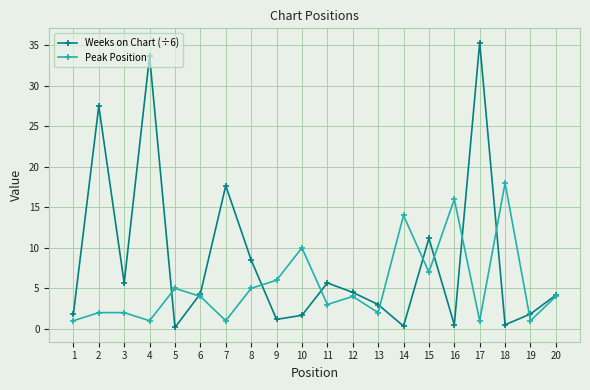

Is it true that Peak Position equals 3.0 at 11?

True